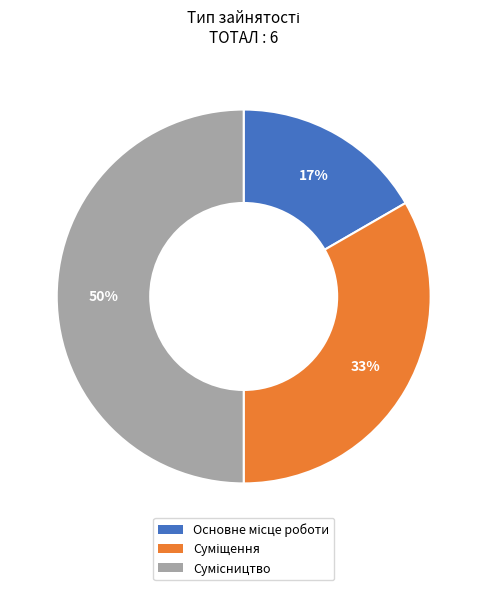

To the nearest percent, what is the difference between the largest and smallest slice percentages?

33%